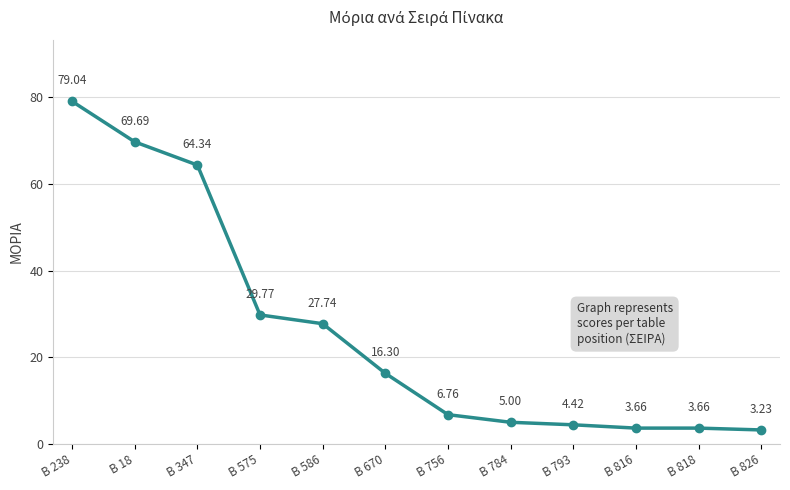

How many data points does each series have?

12